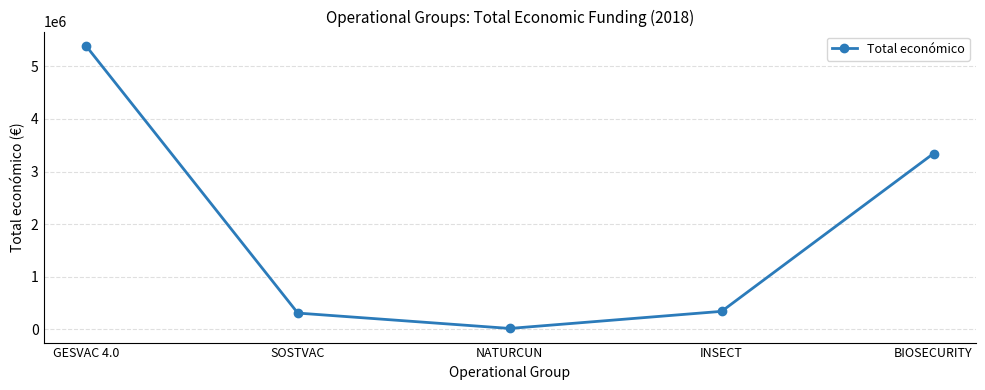

What is the maximum value shown in the chart?

5390598